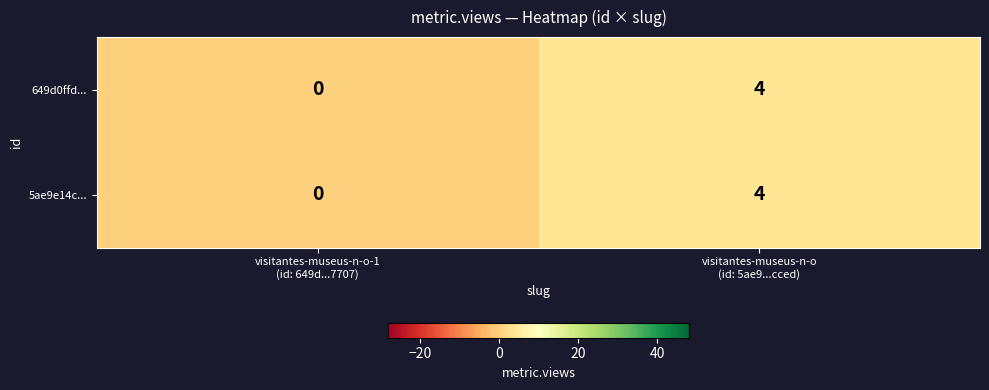

What is the total value across all series at visitantes-museus-n-o
(id: 5ae9...cced)?

8